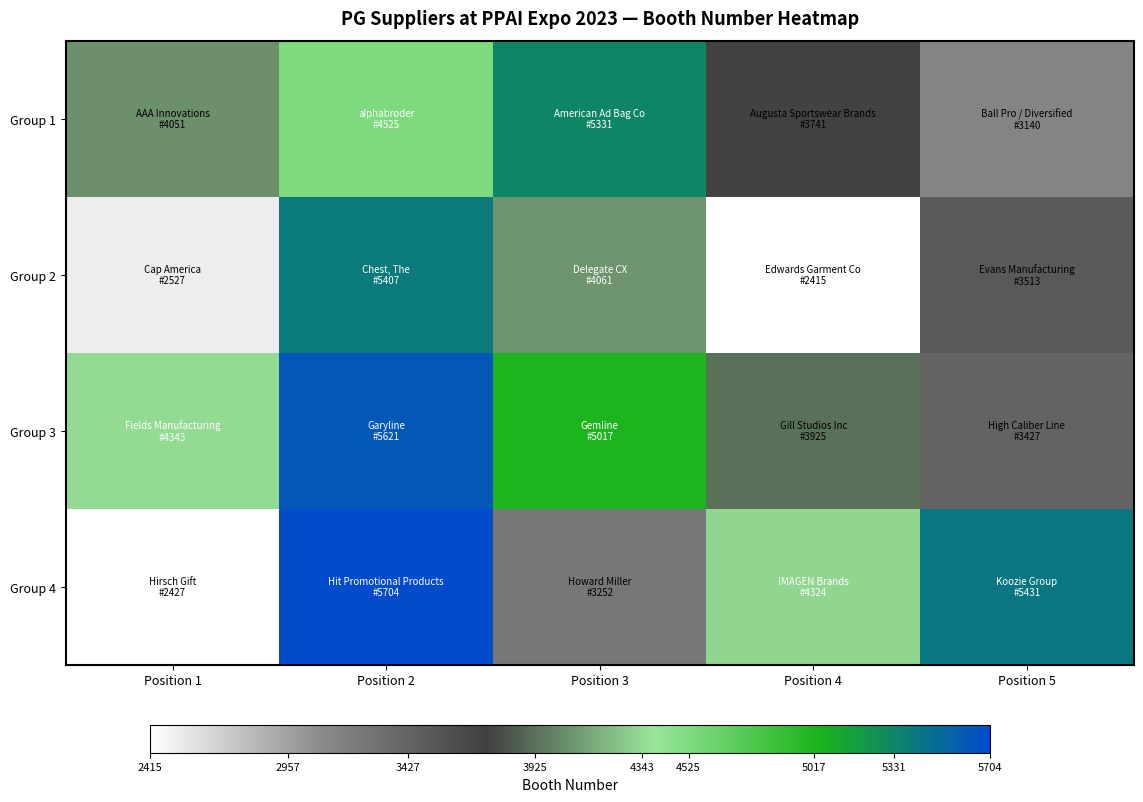

How many distinct data groups are displayed?

4